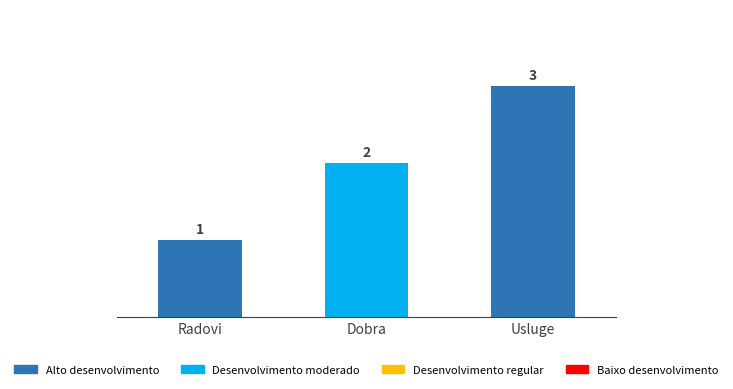

Reading left to right, what are all the values shown in this chart?

Radovi=1	Dobra=2	Usluge=3